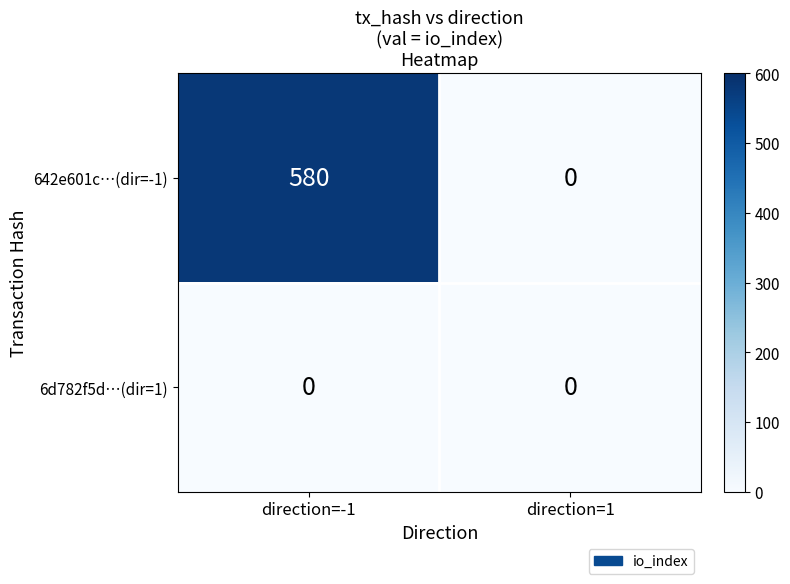

Reading left to right, list all the values displayed in this chart.

642e601c…(dir=-1): 580	0
6d782f5d…(dir=1): 0	0